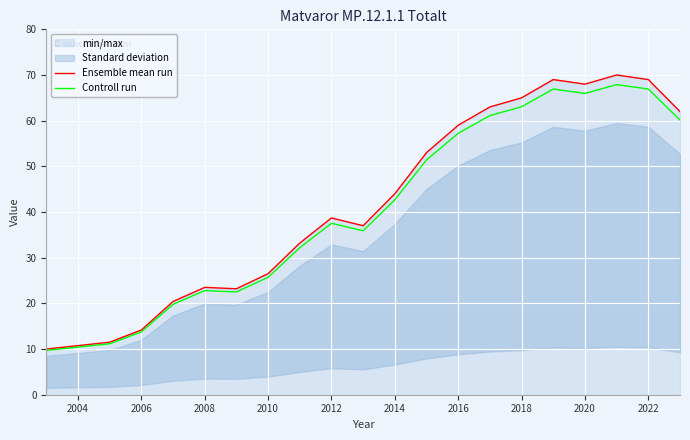

How many data points in Ensemble mean run are above 44?

9